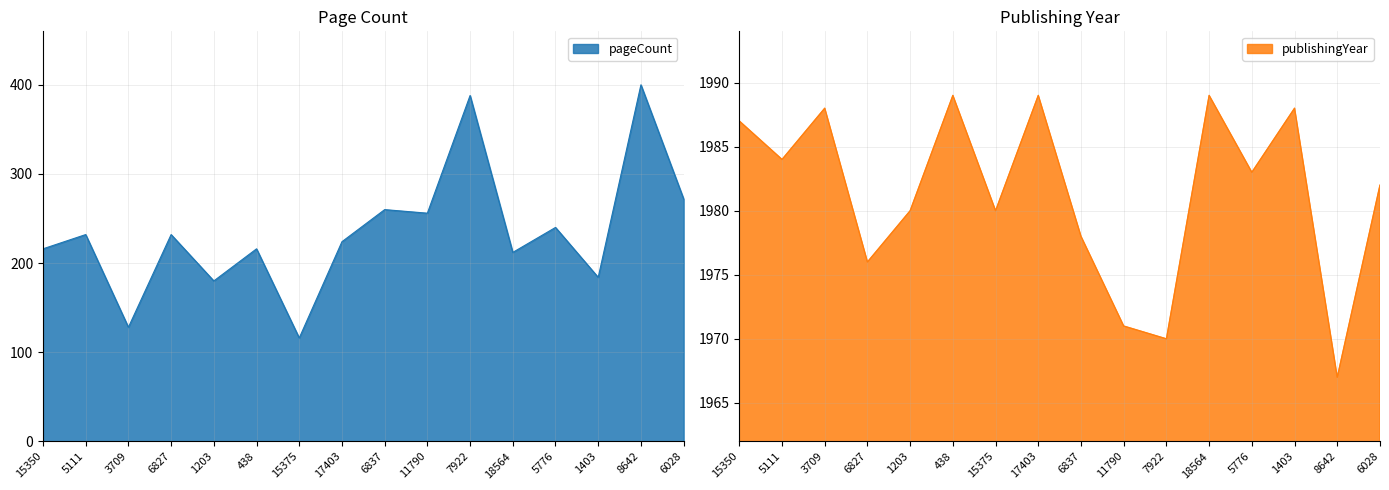

What is the difference between the maximum and minimum values in the publishingYear series?

22